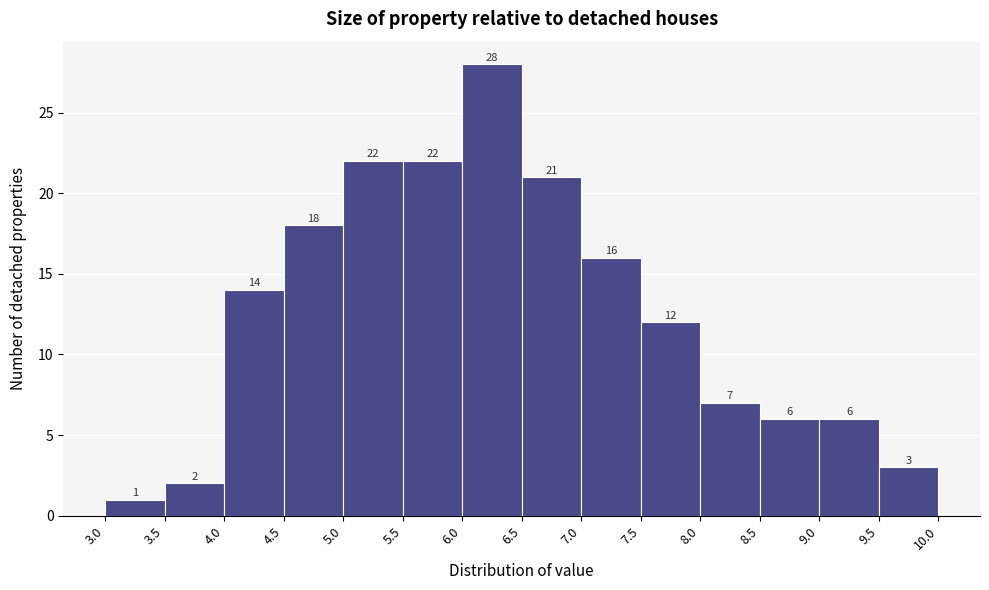

Over which range of the x-axis is the bar tallest?

6.0 to 6.5